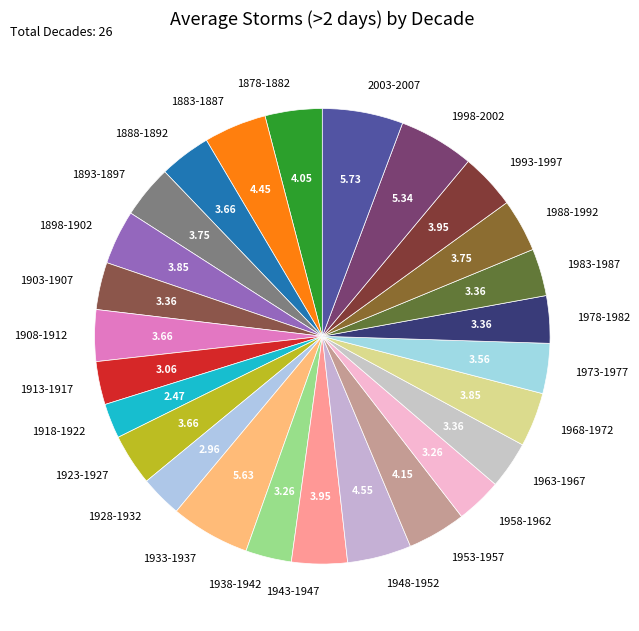

Is it true that 1973-1977 is 4% of the pie?

True